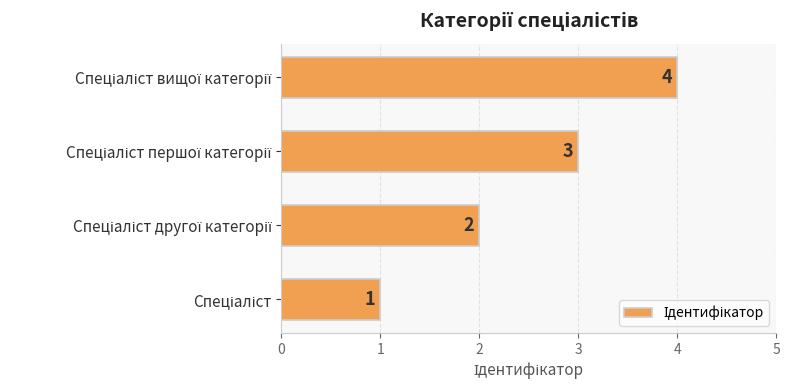

How many values are between 2 and 4?

3